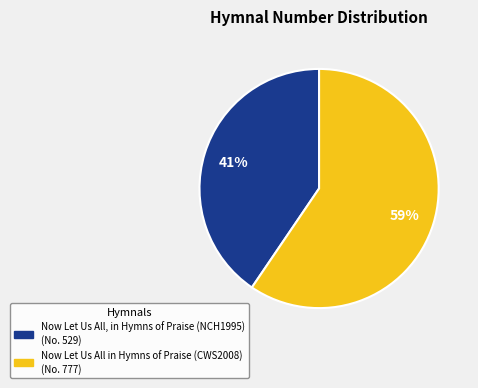

Between Now Let Us All, in Hymns of Praise (NCH1995) and Now Let Us All in Hymns of Praise (CWS2008), which is larger?

Now Let Us All in Hymns of Praise (CWS2008)